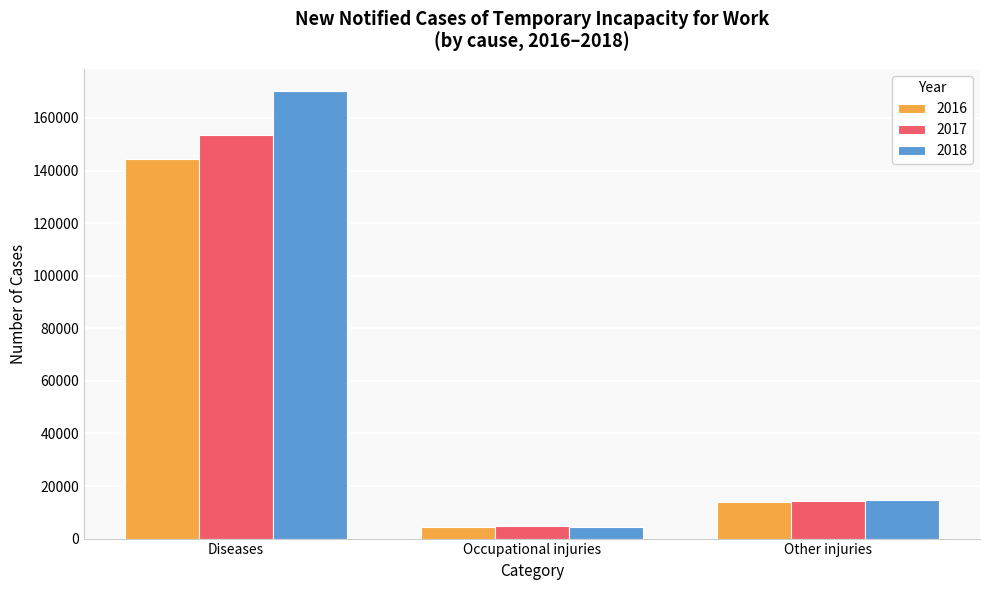

How many distinct data groups are displayed?

3